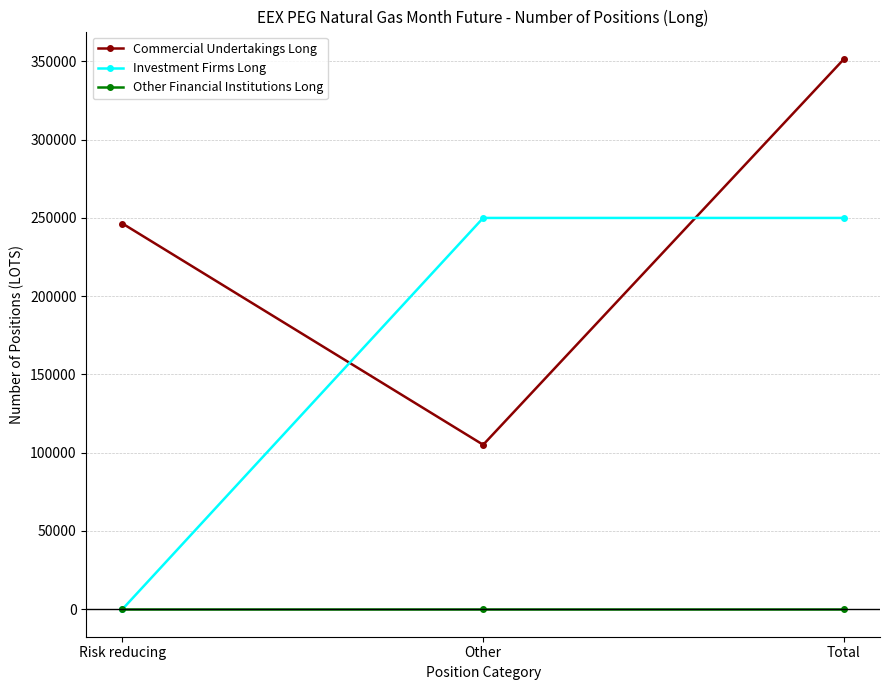

What is the sum of the Investment Firms Long values at Total and Risk reducing?

250030